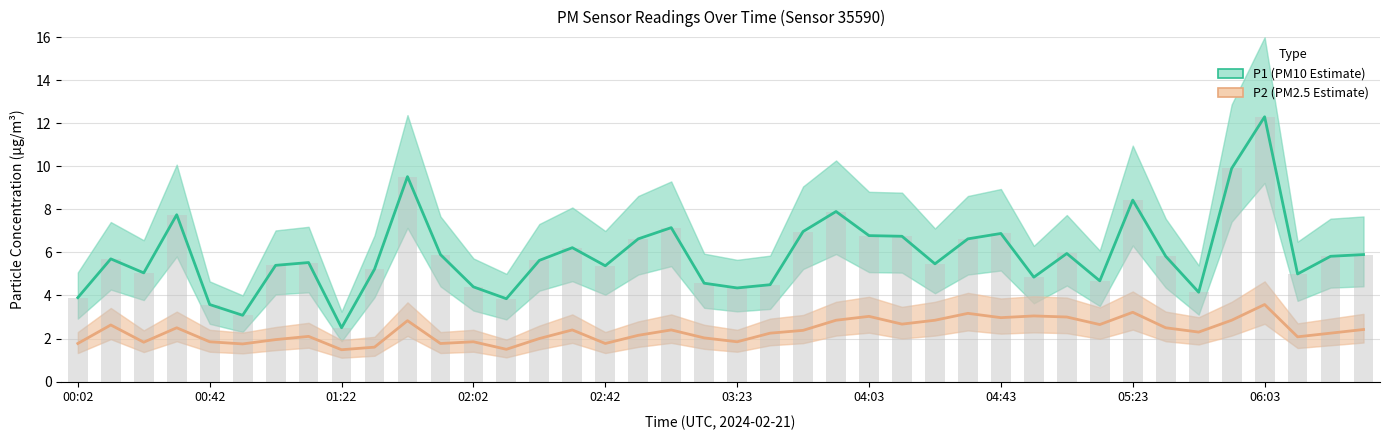

How many data points does each series have?

40